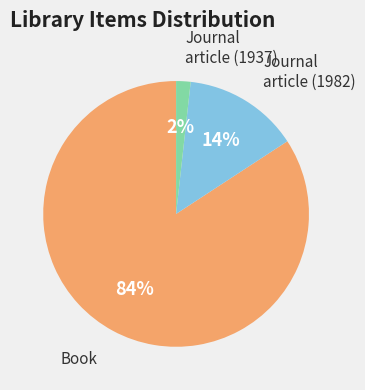

To the nearest percent, what is the average slice percentage?

33%